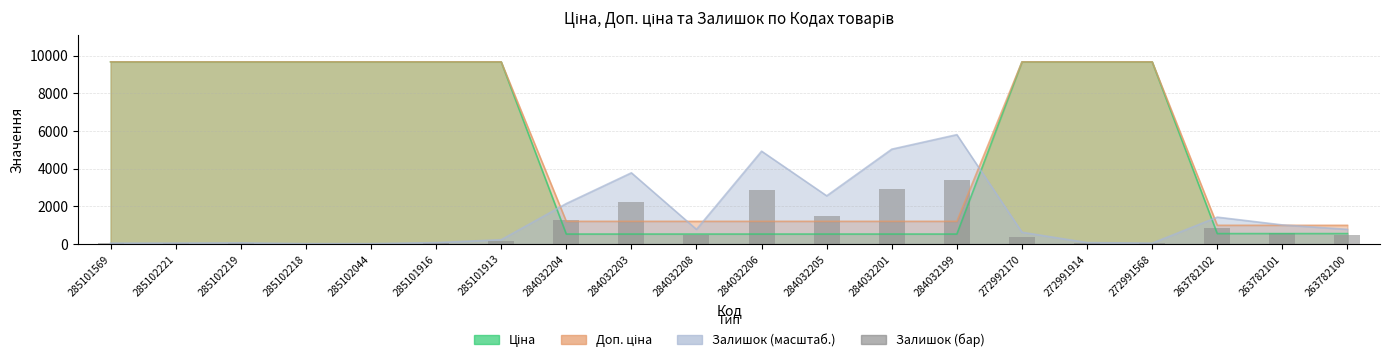

Read the value at 284032206.

2870.8